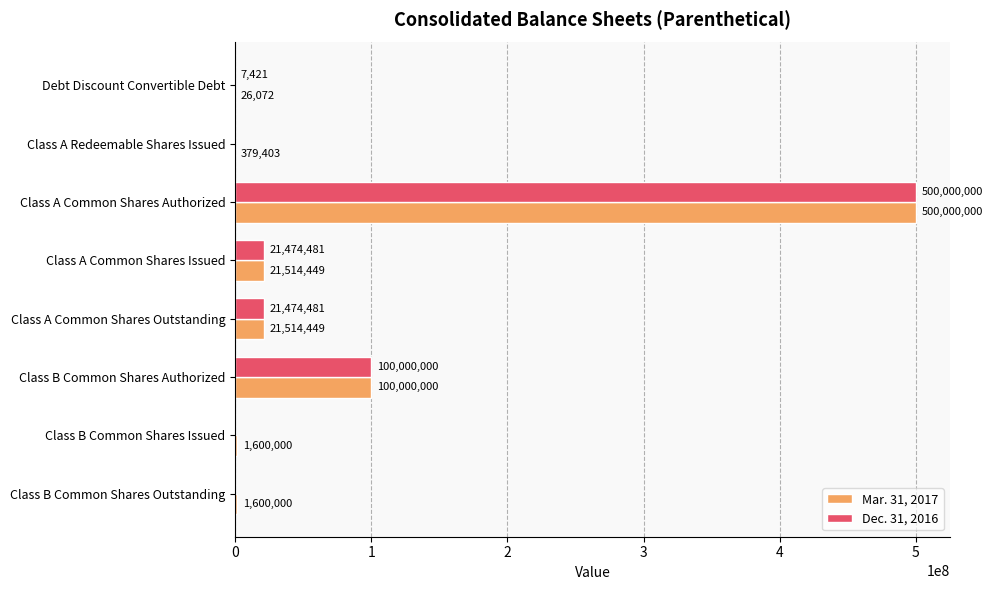

The Dec. 31, 2016 series shows 21474481 at Class A Common Shares Issued. True or false?

True